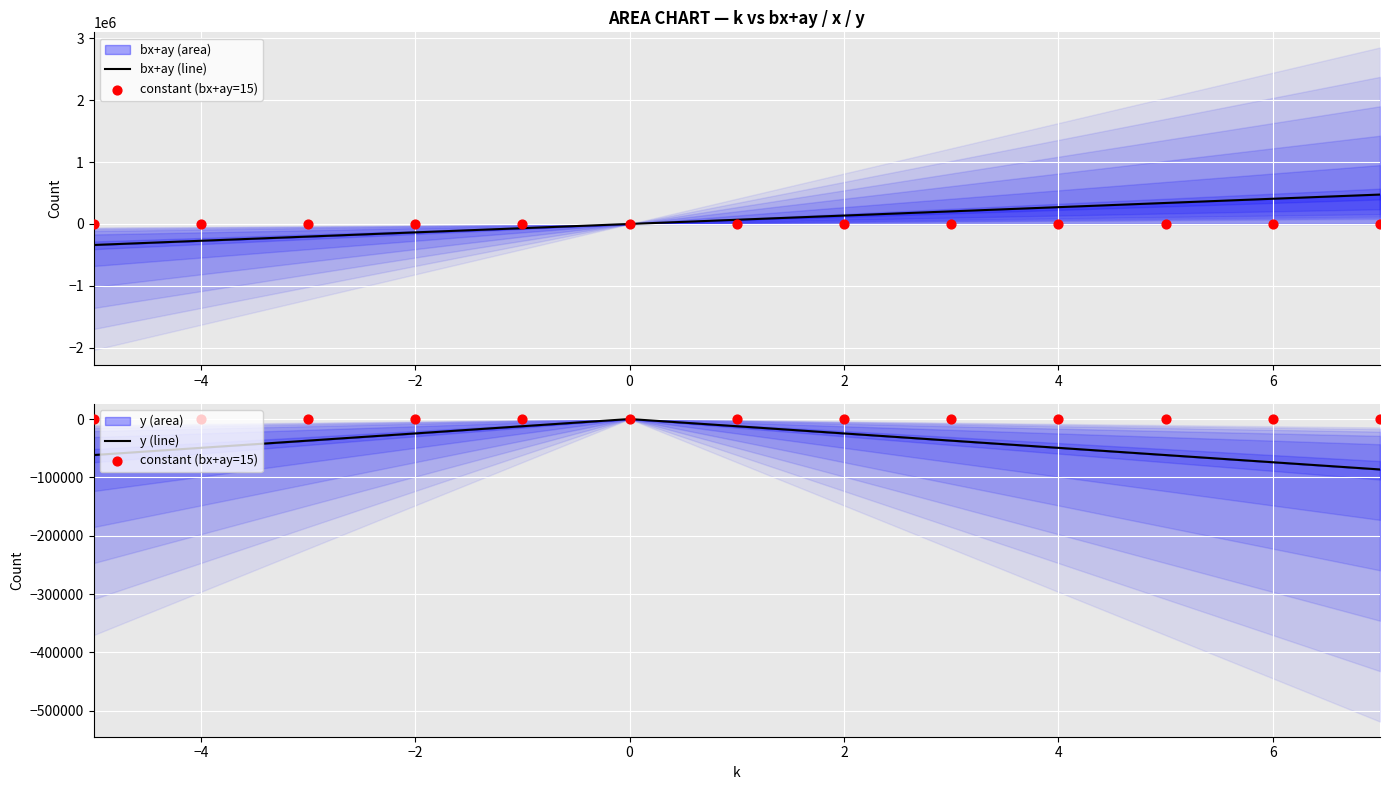

Is the value of y (line) at 12 greater than the value of bx+ay (line) at 10?

No